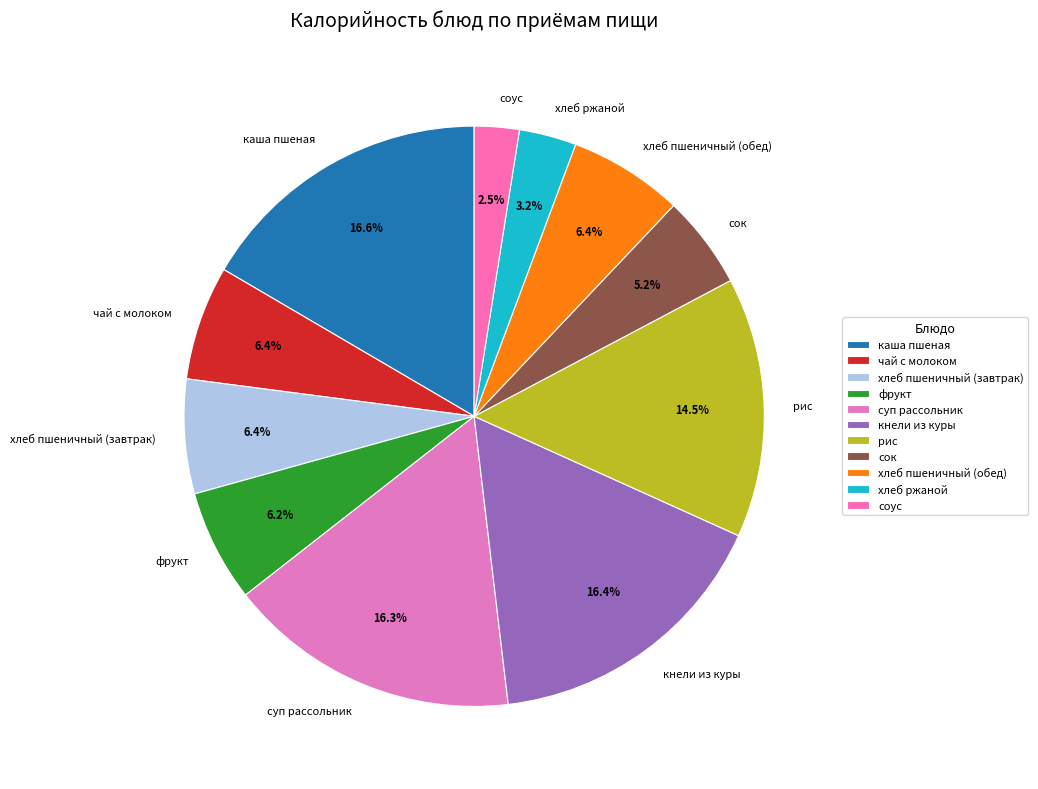

Is there a majority slice in this chart?

No